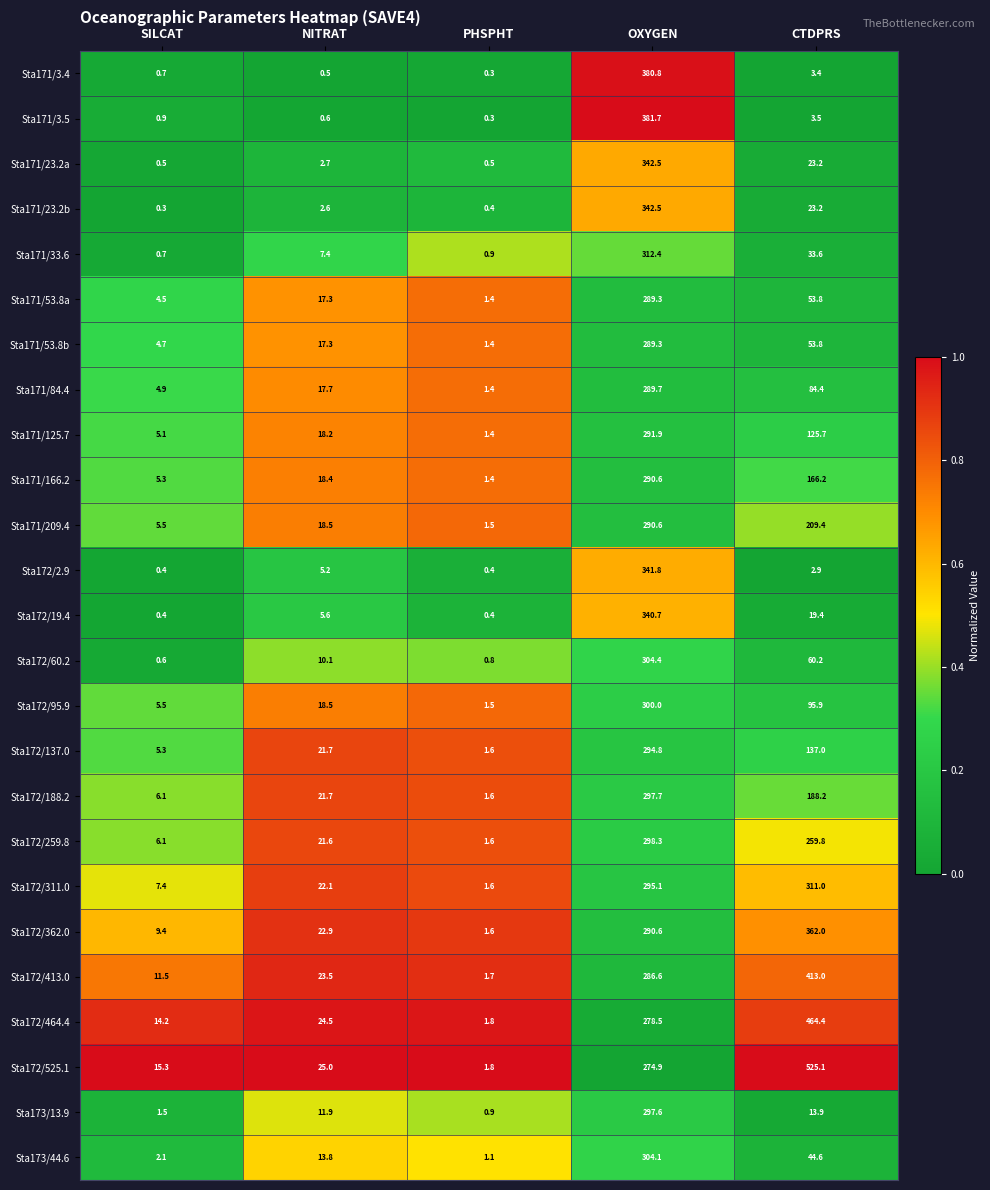

Rank the categories by Sta172/464.4 value from highest to lowest.

CTDPRS, OXYGEN, NITRAT, SILCAT, PHSPHT